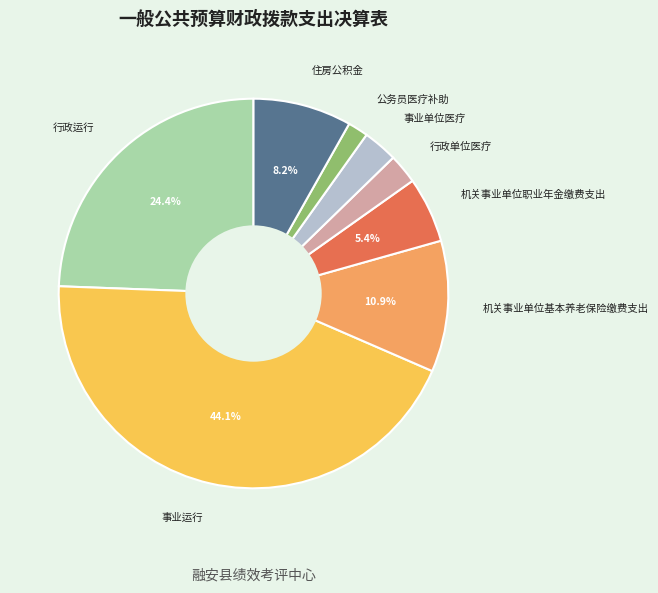

Is there any slice that represents more than half of the pie?

No